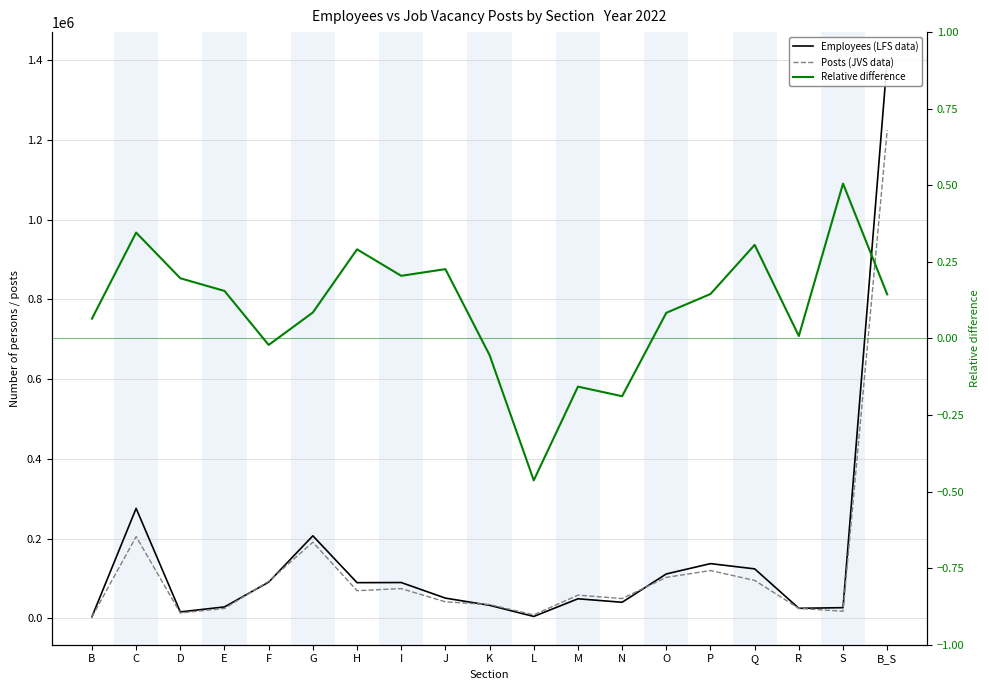

What are all the series names shown in the legend?

Employees (LFS data), Posts (JVS data), Relative difference